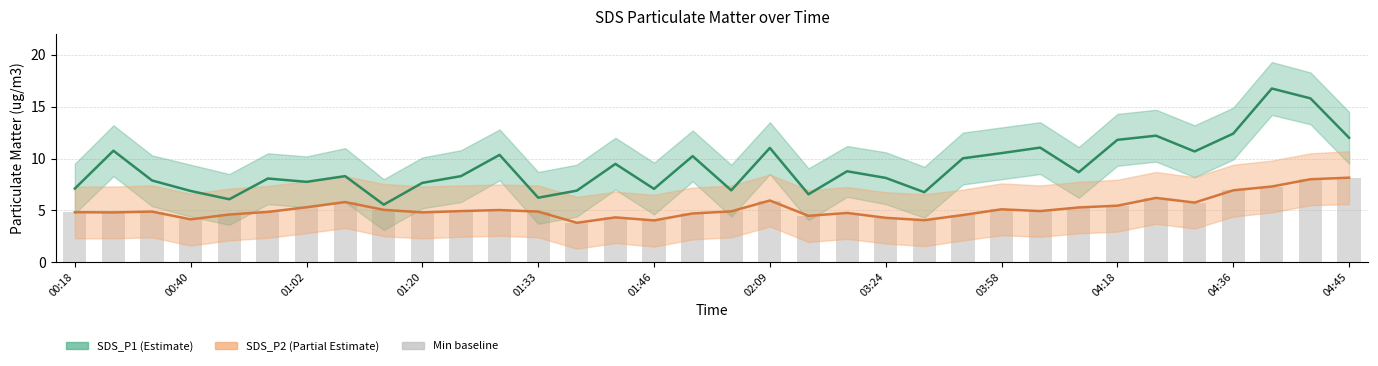

Reading left to right, transcribe all the data shown in this chart.

SDS_P1: 7.1	10.8	7.9	6.9	6.1	8.1	7.8	8.3	5.5	7.7	8.3	10.3	6.2	6.9	9.5	7.1	10.2	6.9	11.0	6.5	8.8	8.1	6.8	10.0	10.5	11.1	8.7	11.8	12.2	10.7	12.4	16.8	15.8	12.0
SDS_P2: 4.8	4.8	4.9	4.1	4.6	4.8	5.3	5.8	5.0	4.8	4.9	5.0	4.9	3.8	4.3	4.0	4.7	4.9	6.0	4.5	4.8	4.3	4.0	4.5	5.1	4.9	5.3	5.5	6.2	5.8	6.9	7.3	8.0	8.2
Min(P1,P2): 4.8	4.8	4.9	4.1	4.6	4.8	5.3	5.8	5.0	4.8	4.9	5.0	4.9	3.8	4.3	4.0	4.7	4.9	6.0	4.5	4.8	4.3	4.0	4.5	5.1	4.9	5.3	5.5	6.2	5.8	6.9	7.3	8.0	8.2